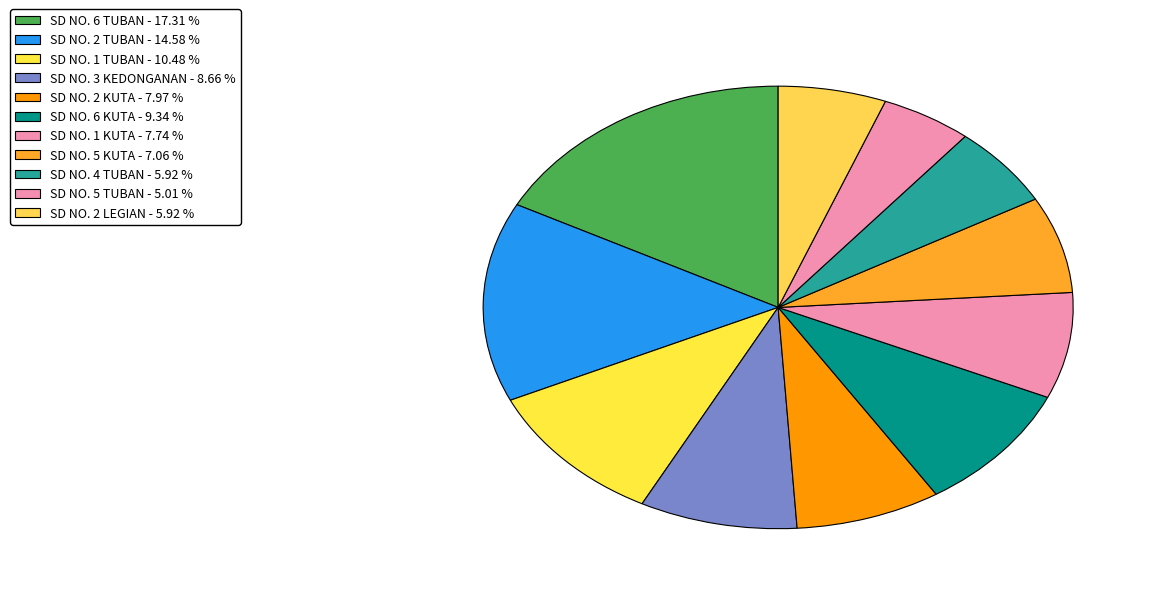

How many segments does this pie chart have?

11